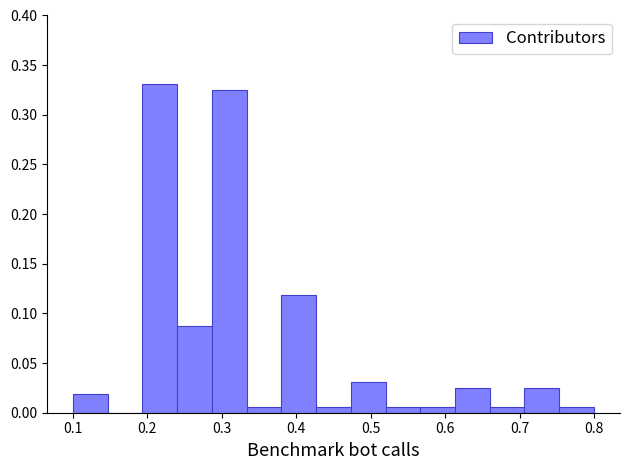

Reading left to right, transcribe this chart: for each bar, give the range it covers on the x-axis and its height. Neither the bar edges nor the heights are printed on the chart, so give them approximately, as read against the axes.

0.10 to 0.15: 0.020
0.15 to 0.19: 0
0.19 to 0.24: 0.330
0.24 to 0.29: 0.090
0.29 to 0.33: 0.325
0.33 to 0.38: 0.005
0.38 to 0.43: 0.120
0.43 to 0.47: 0.005
0.47 to 0.52: 0.030
0.52 to 0.57: 0.005
0.57 to 0.61: 0.005
0.61 to 0.66: 0.025
0.66 to 0.71: 0.005
0.71 to 0.75: 0.025
0.75 to 0.80: 0.005